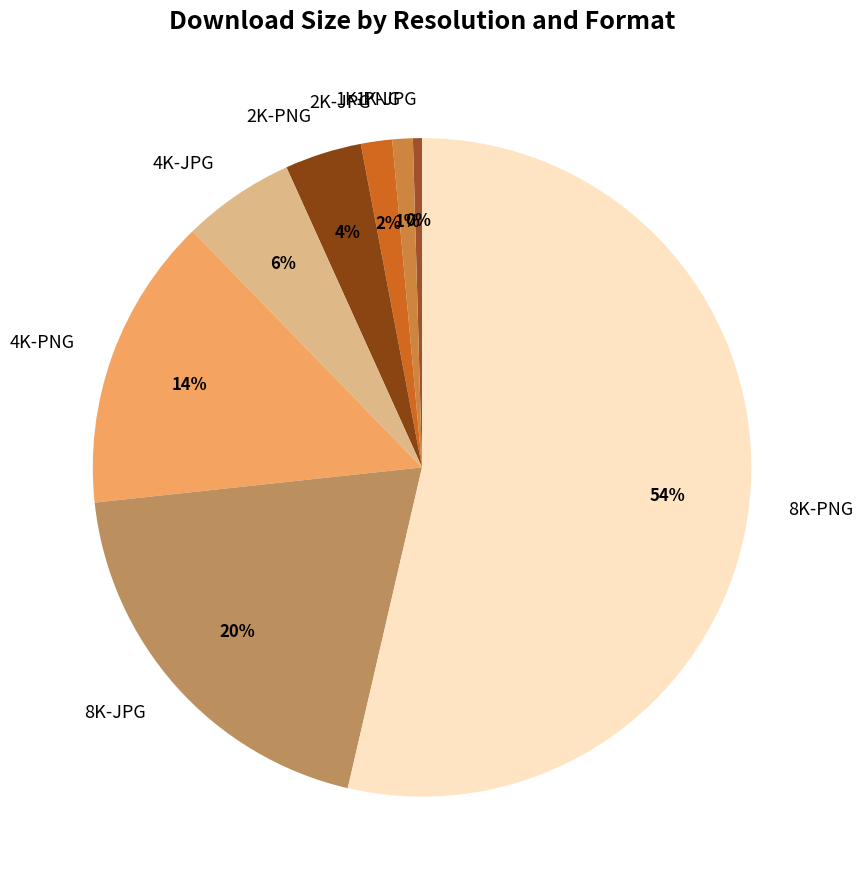

To the nearest percent, what is the difference between the largest and smallest slice percentages?

53%